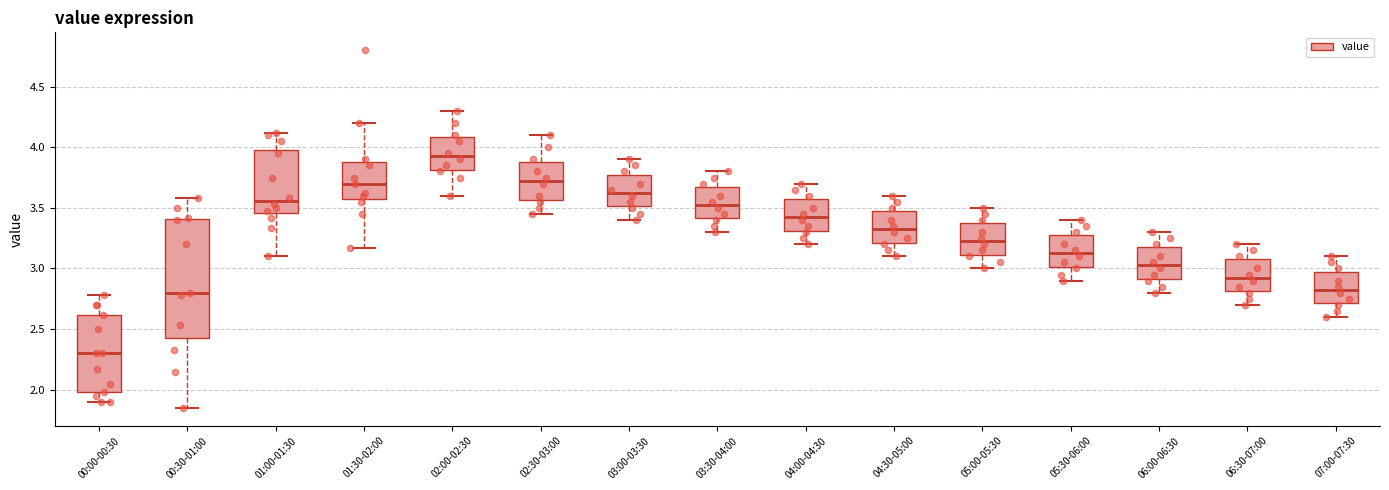

Reading left to right, transcribe this box plot: for each box, give where its median line is, the range the box spans, and where its two whiskers end, as read against the y-axis. The values are not printed on the chart, so give them approximately, as read against the axis.

00:00-00:30: median 2.30, box 2.00 to 2.60, whiskers 1.90 to 2.80
00:30-01:00: median 2.80, box 2.45 to 3.40, whiskers 1.85 to 3.60
01:00-01:30: median 3.55, box 3.45 to 4.00, whiskers 3.10 to 4.10
01:30-02:00: median 3.70, box 3.60 to 3.90, whiskers 3.15 to 4.20
02:00-02:30: median 3.95, box 3.80 to 4.10, whiskers 3.60 to 4.30
02:30-03:00: median 3.75, box 3.55 to 3.90, whiskers 3.45 to 4.10
03:00-03:30: median 3.65, box 3.50 to 3.80, whiskers 3.40 to 3.90
03:30-04:00: median 3.55, box 3.40 to 3.70, whiskers 3.30 to 3.80
04:00-04:30: median 3.45, box 3.30 to 3.60, whiskers 3.20 to 3.70
04:30-05:00: median 3.35, box 3.20 to 3.50, whiskers 3.10 to 3.60
05:00-05:30: median 3.25, box 3.10 to 3.40, whiskers 3.00 to 3.50
05:30-06:00: median 3.15, box 3.00 to 3.30, whiskers 2.90 to 3.40
06:00-06:30: median 3.05, box 2.90 to 3.20, whiskers 2.80 to 3.30
06:30-07:00: median 2.95, box 2.80 to 3.10, whiskers 2.70 to 3.20
07:00-07:30: median 2.85, box 2.70 to 3.00, whiskers 2.60 to 3.10